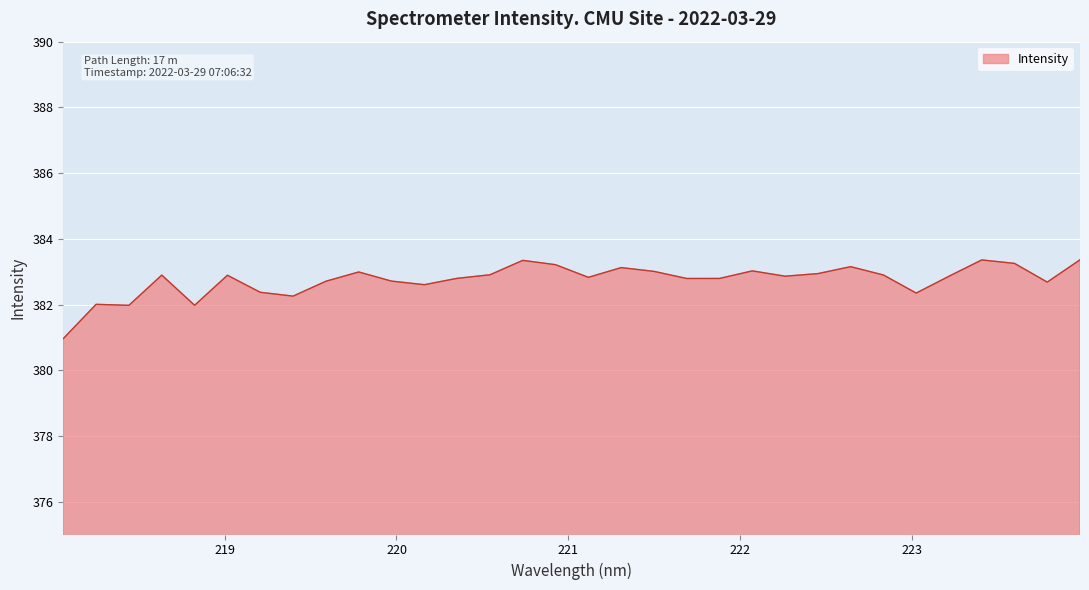

What is the smallest value displayed?

381.0